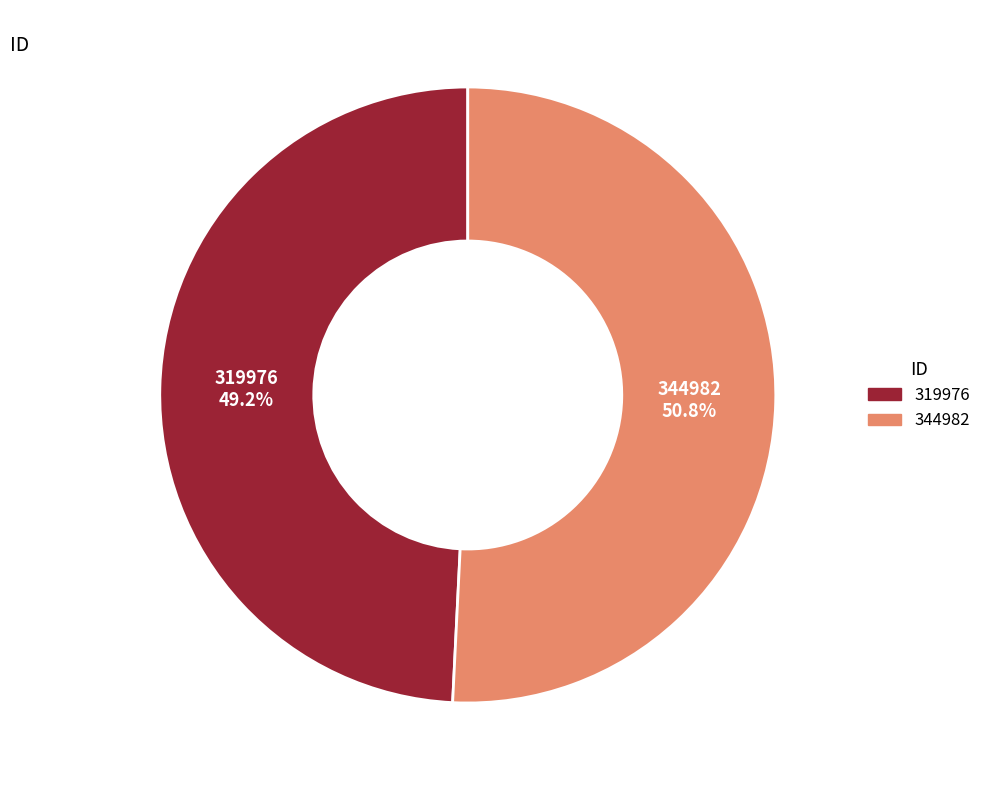

Is there a majority slice in this chart?

Yes